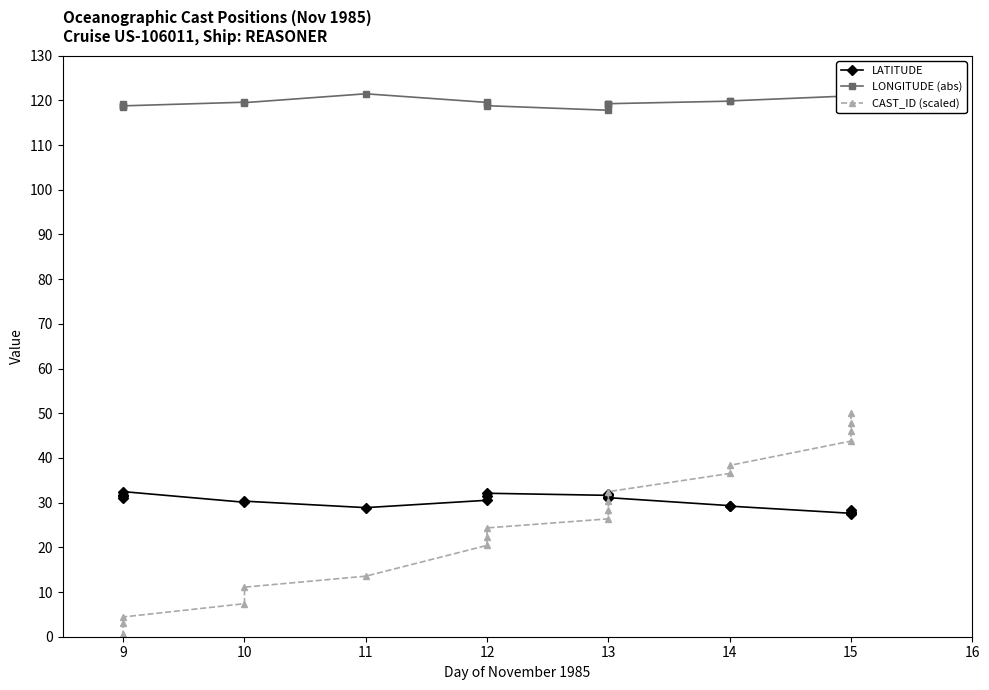

At how many categories does at least one series exceed 9?

20